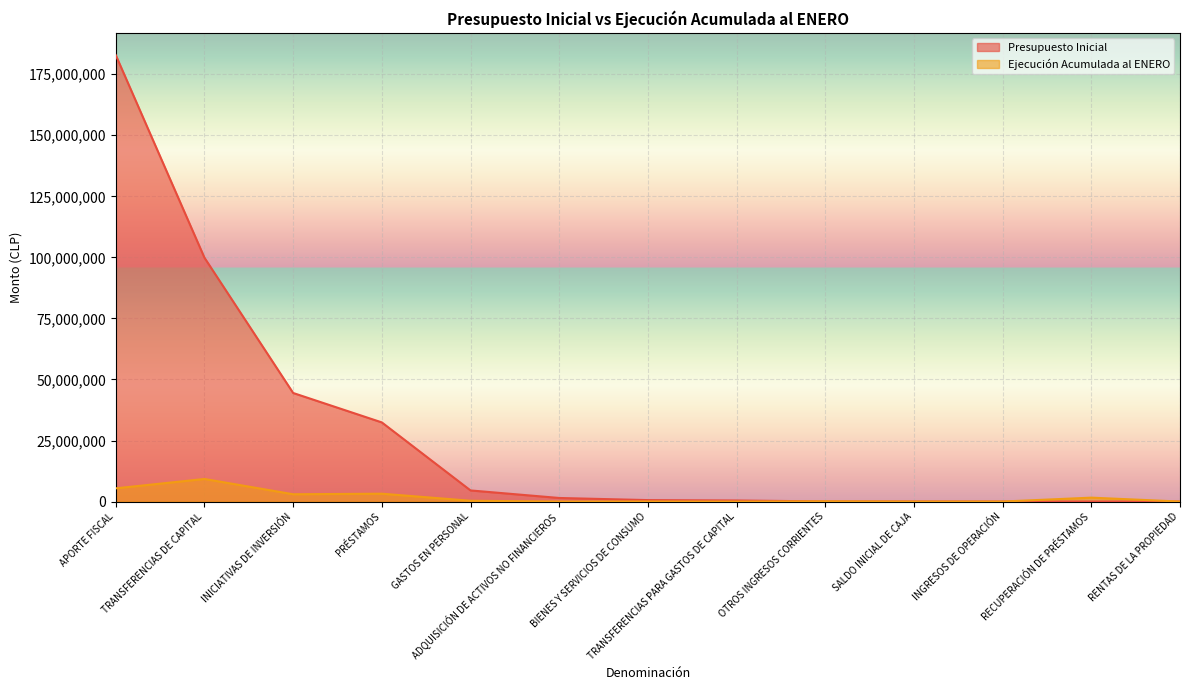

Between INICIATIVAS DE INVERSIÓN and INGRESOS DE OPERACIÓN, which series saw the biggest shift?

Presupuesto Inicial